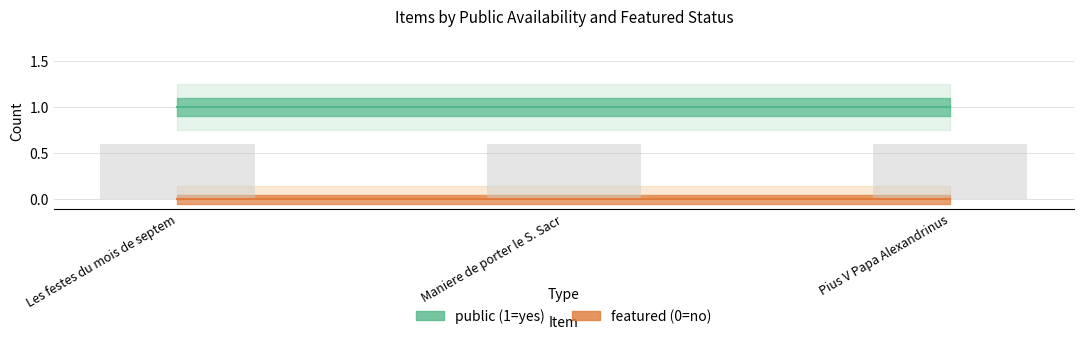

At how many categories does at least one series exceed 0?

3